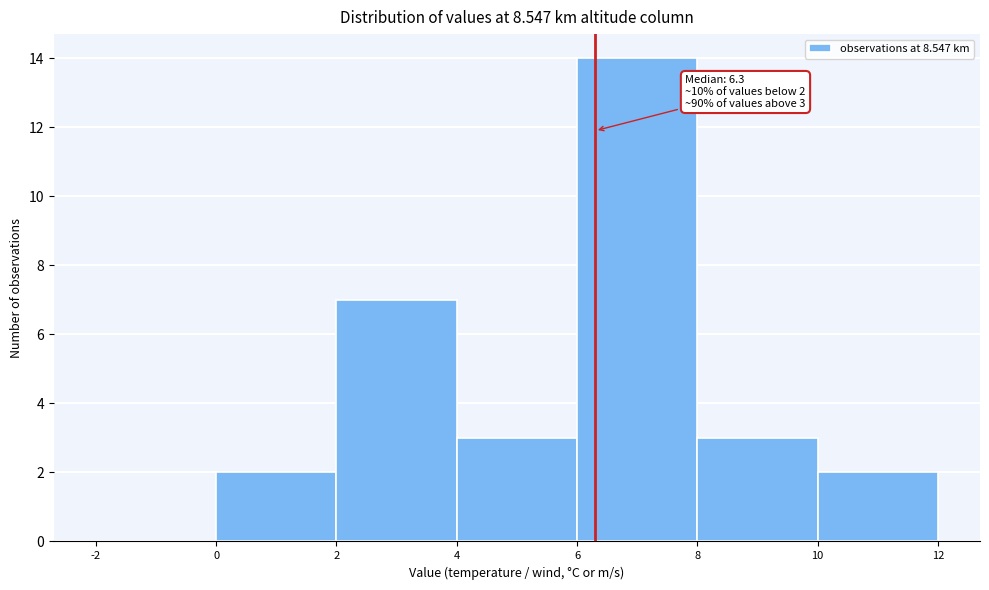

Over which range of the x-axis is the bar tallest?

6 to 8